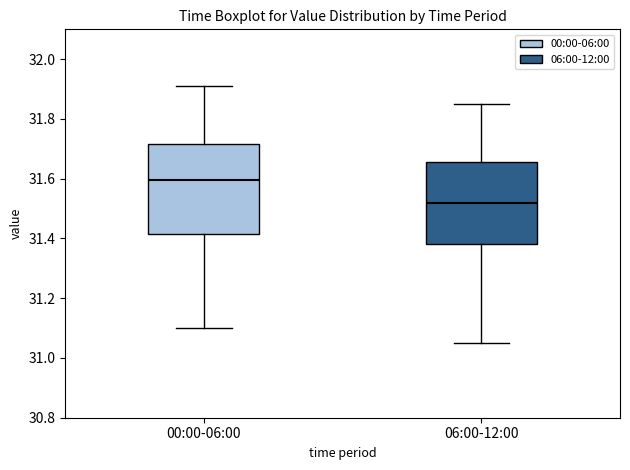

Reading left to right, read every box against the y-axis: the position of its median line, the range the box covers, and the ends of its whiskers. The values are not printed on the chart, so give them approximately, as read against the axis.

00:00-06:00: median 31.60, box 31.42 to 31.72, whiskers 31.10 to 31.92
06:00-12:00: median 31.52, box 31.38 to 31.66, whiskers 31.06 to 31.86